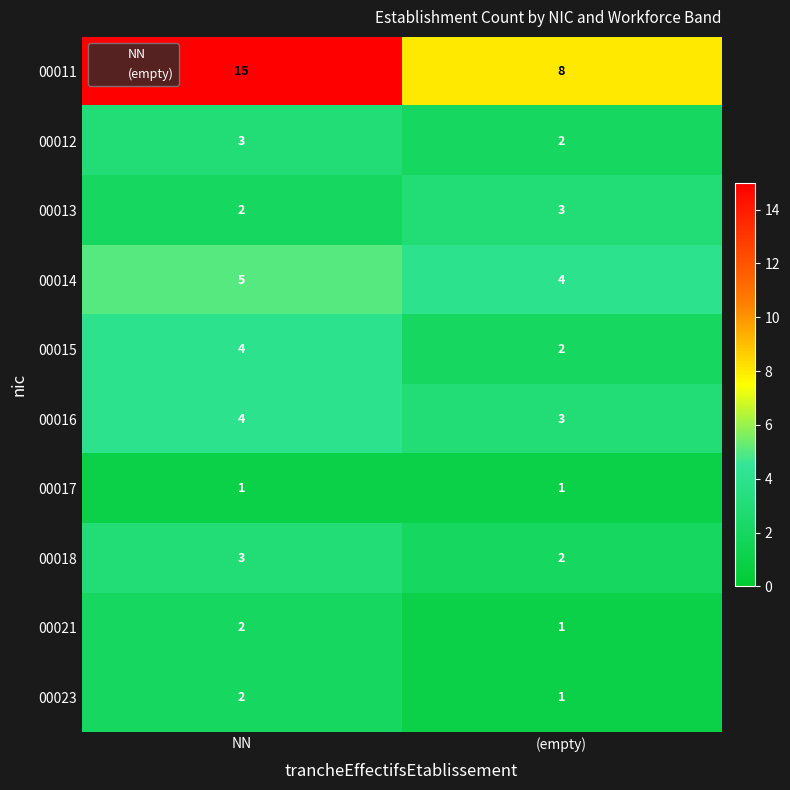

Rank the categories by 00021 value from highest to lowest.

NN, (empty)